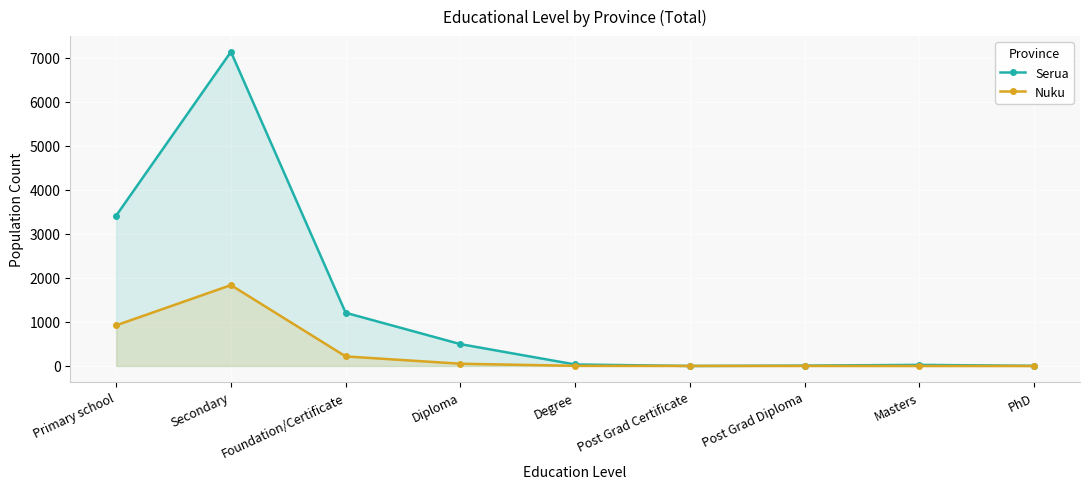

What is the sum of the Serua values at Primary school and Post Grad Certificate?

3414